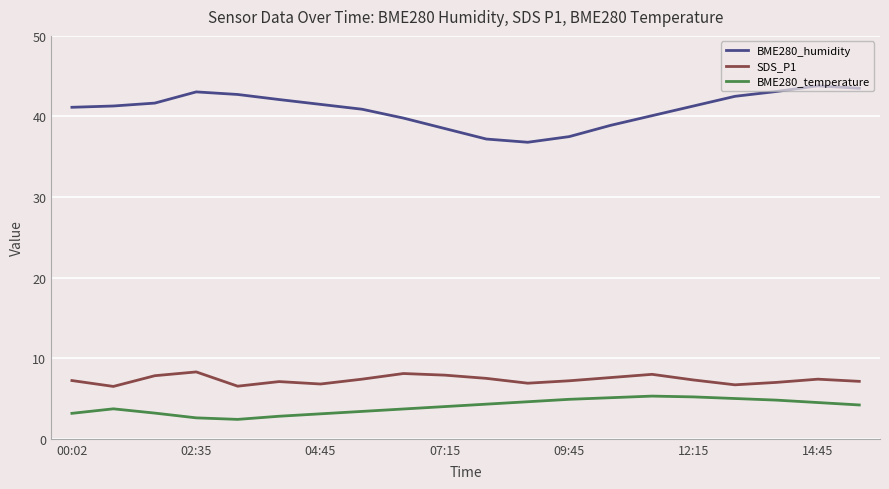

Rank the series by their maximum value, from lowest to highest.

BME280_temperature, SDS_P1, BME280_humidity